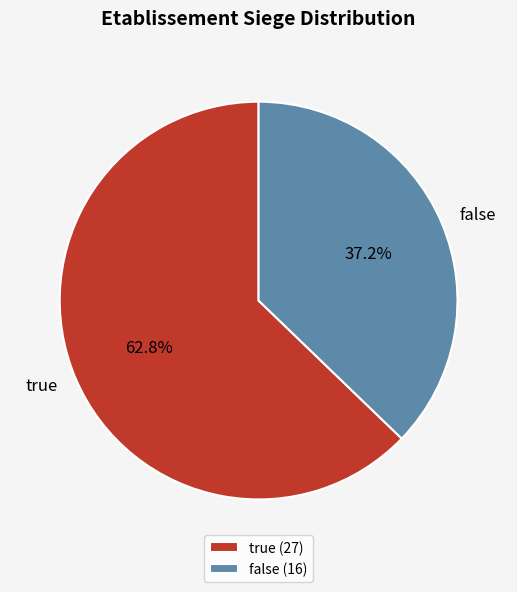

Is it true that false is 37% of the pie?

True